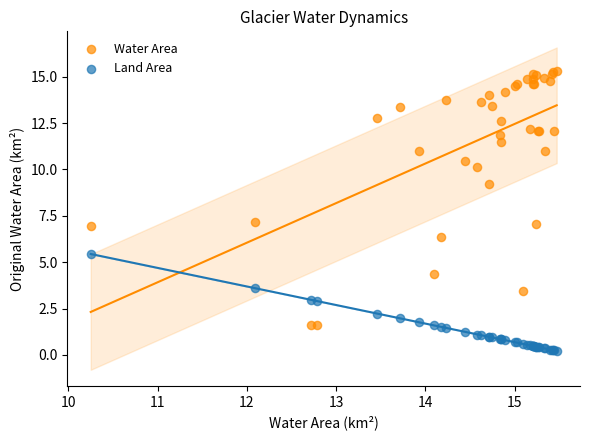

What is the X range (max minus min) for the scatter plot?

5.2